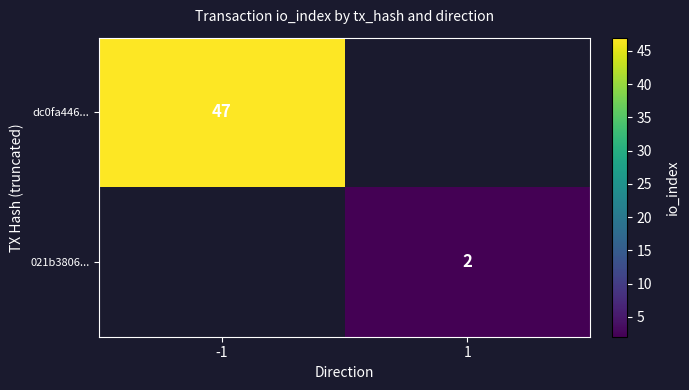

Count the number of data series in this chart.

2